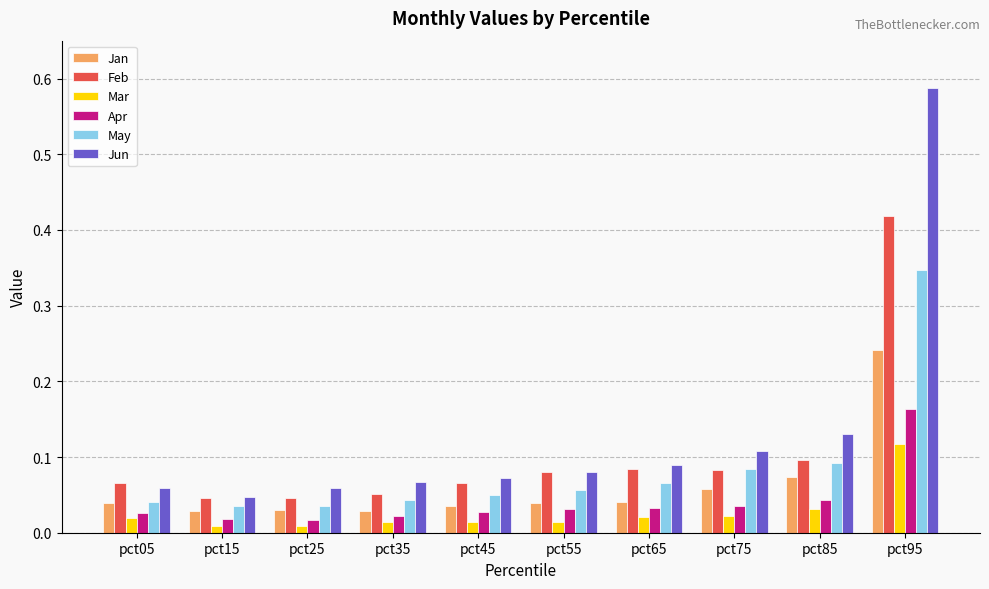

Which series has the largest total across all categories?

Jun